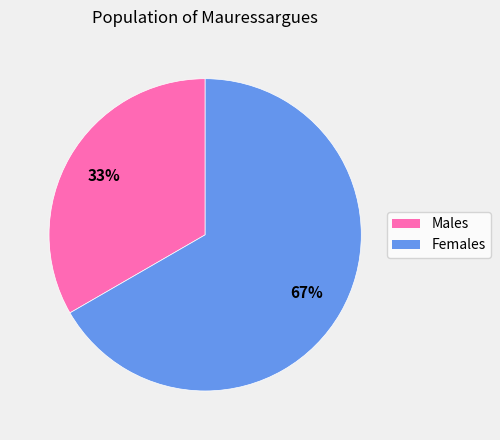

What is the ratio of the value at Males to the value at Females?

0.5